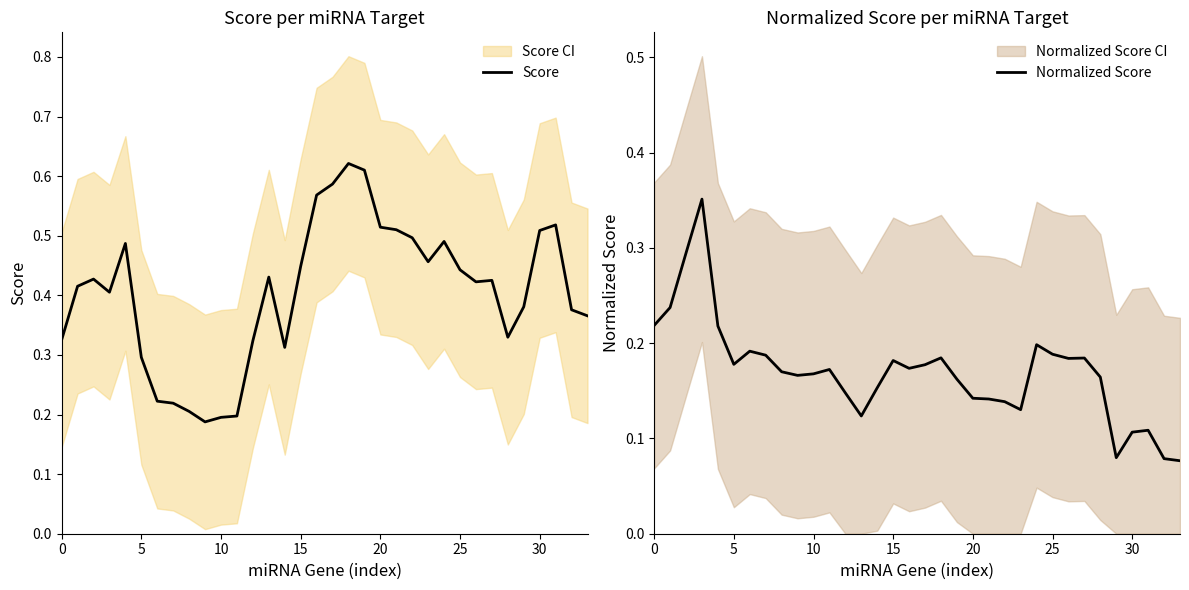

Reading left to right, extract all data points from this chart.

Score: 0.3	0.4	0.4	0.4	0.5	0.3	0.2	0.2	0.2	0.2	0.2	0.2	0.3	0.4	0.3	0.4	0.6	0.6	0.6	0.6	0.5	0.5	0.5	0.5	0.5	0.4	0.4	0.4	0.3	0.4	0.5	0.5	0.4	0.4
Normalized Score: 0.2	0.2	0.3	0.4	0.2	0.2	0.2	0.2	0.2	0.2	0.2	0.2	0.1	0.1	0.2	0.2	0.2	0.2	0.2	0.2	0.1	0.1	0.1	0.1	0.2	0.2	0.2	0.2	0.2	0.1	0.1	0.1	0.1	0.1